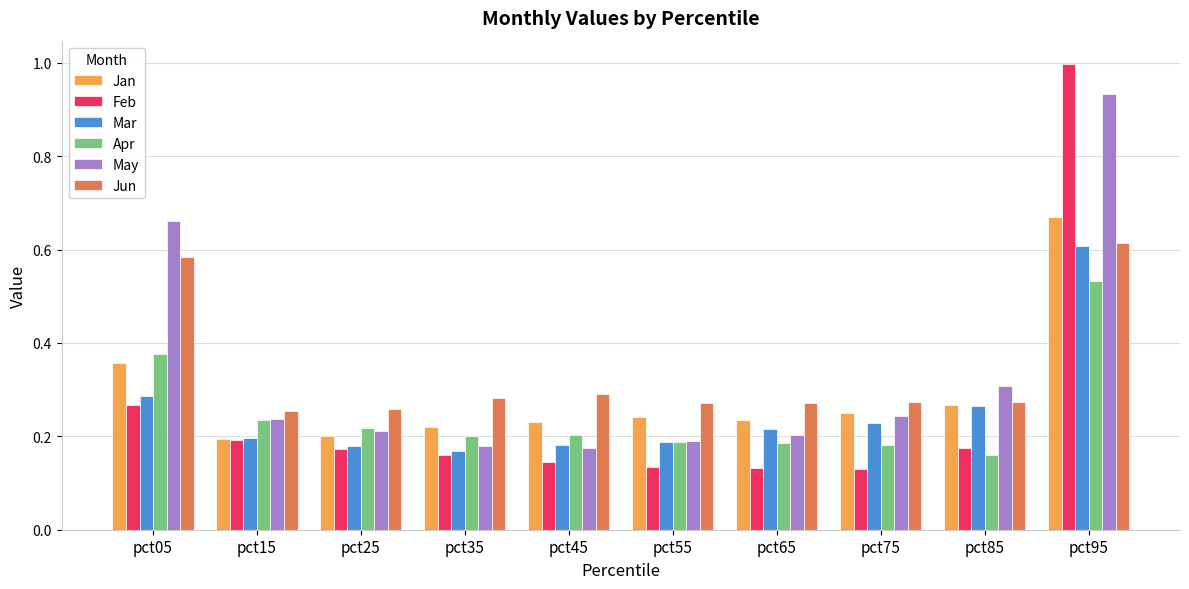

Are the bars horizontal?

No